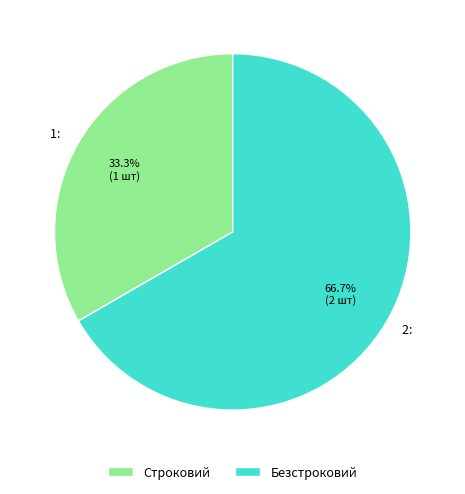

Do Безстроковий and Строковий together represent more than half of the pie?

Yes